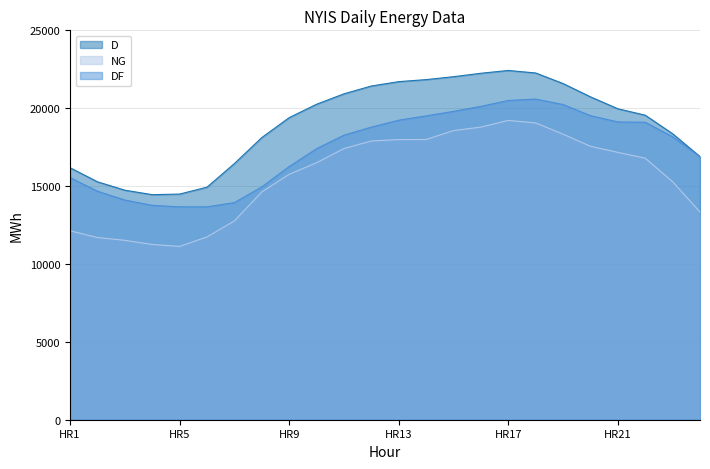

Reading left to right, transcribe all the data shown in this chart.

D: 16179	15277	14737	14449	14488	14931	16447	18114	19394	20254	20924	21426	21706	21837	22024	22244	22424	22262	21584	20731	19965	19552	18360	16894
NG: 12130	11698	11519	11254	11127	11736	12765	14623	15757	16500	17410	17896	17987	17992	18563	18788	19217	19057	18334	17555	17166	16791	15280	13337
DF: 15548	14672	14104	13766	13669	13670	13940	14945	16256	17400	18269	18785	19230	19506	19798	20119	20496	20588	20236	19524	19119	19098	18169	16894